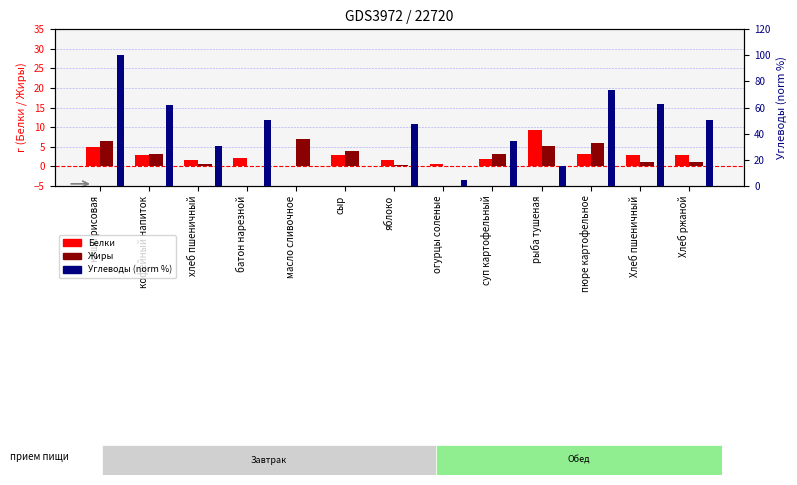

Which series has the largest total across all categories?

Углеводы (norm)